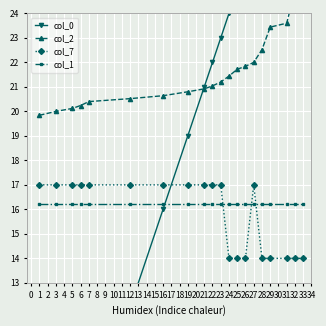

Which series has the largest total across all categories?

col_2